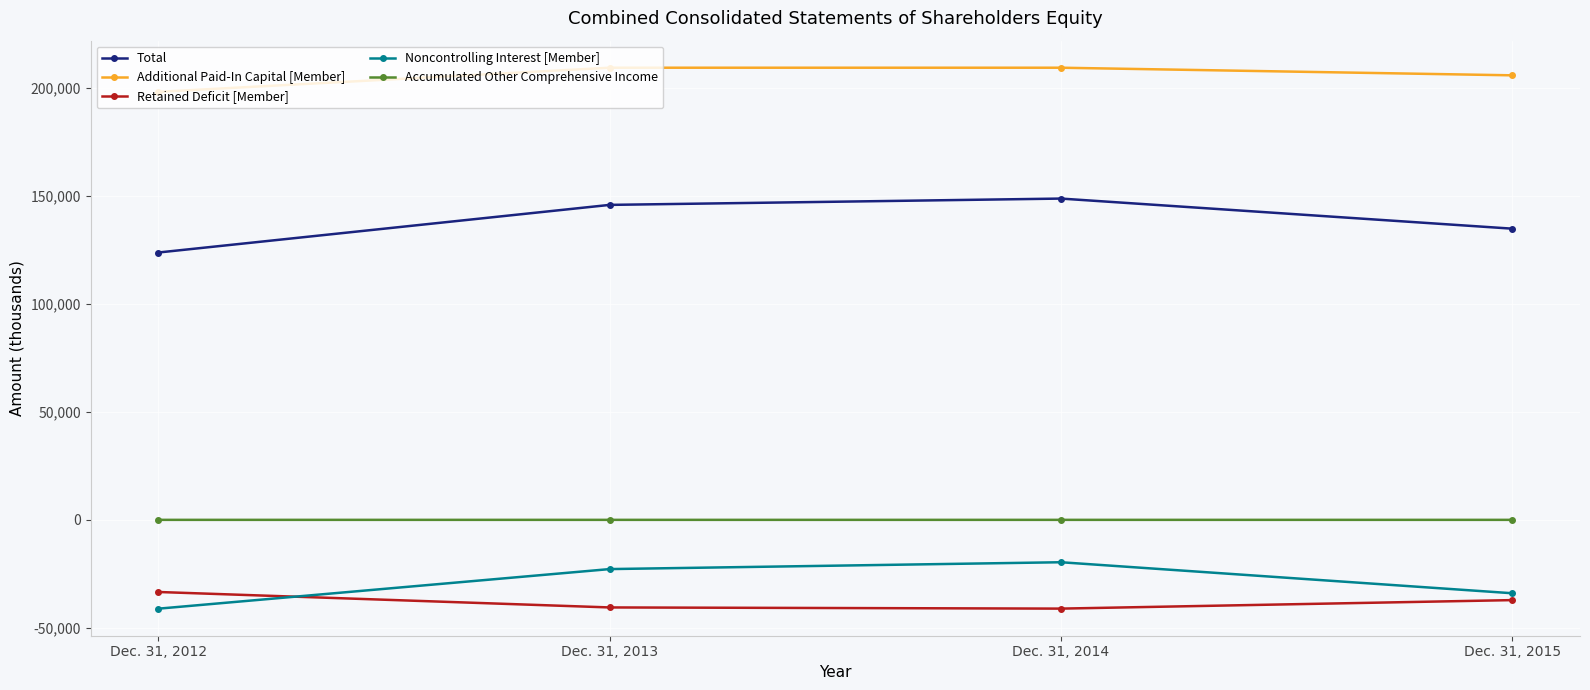

True or false: Noncontrolling Interest [Member] and Additional Paid-In Capital [Member] intersect in this chart.

False